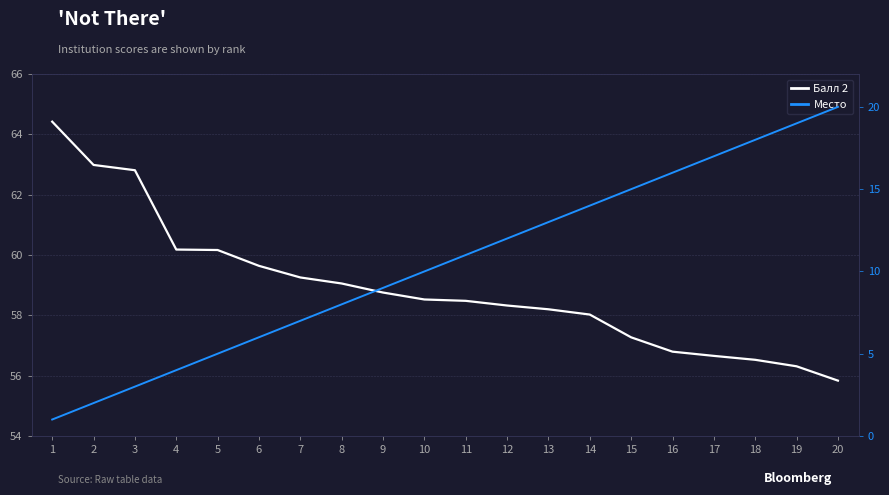

Which series has the largest range (max minus min)?

Место